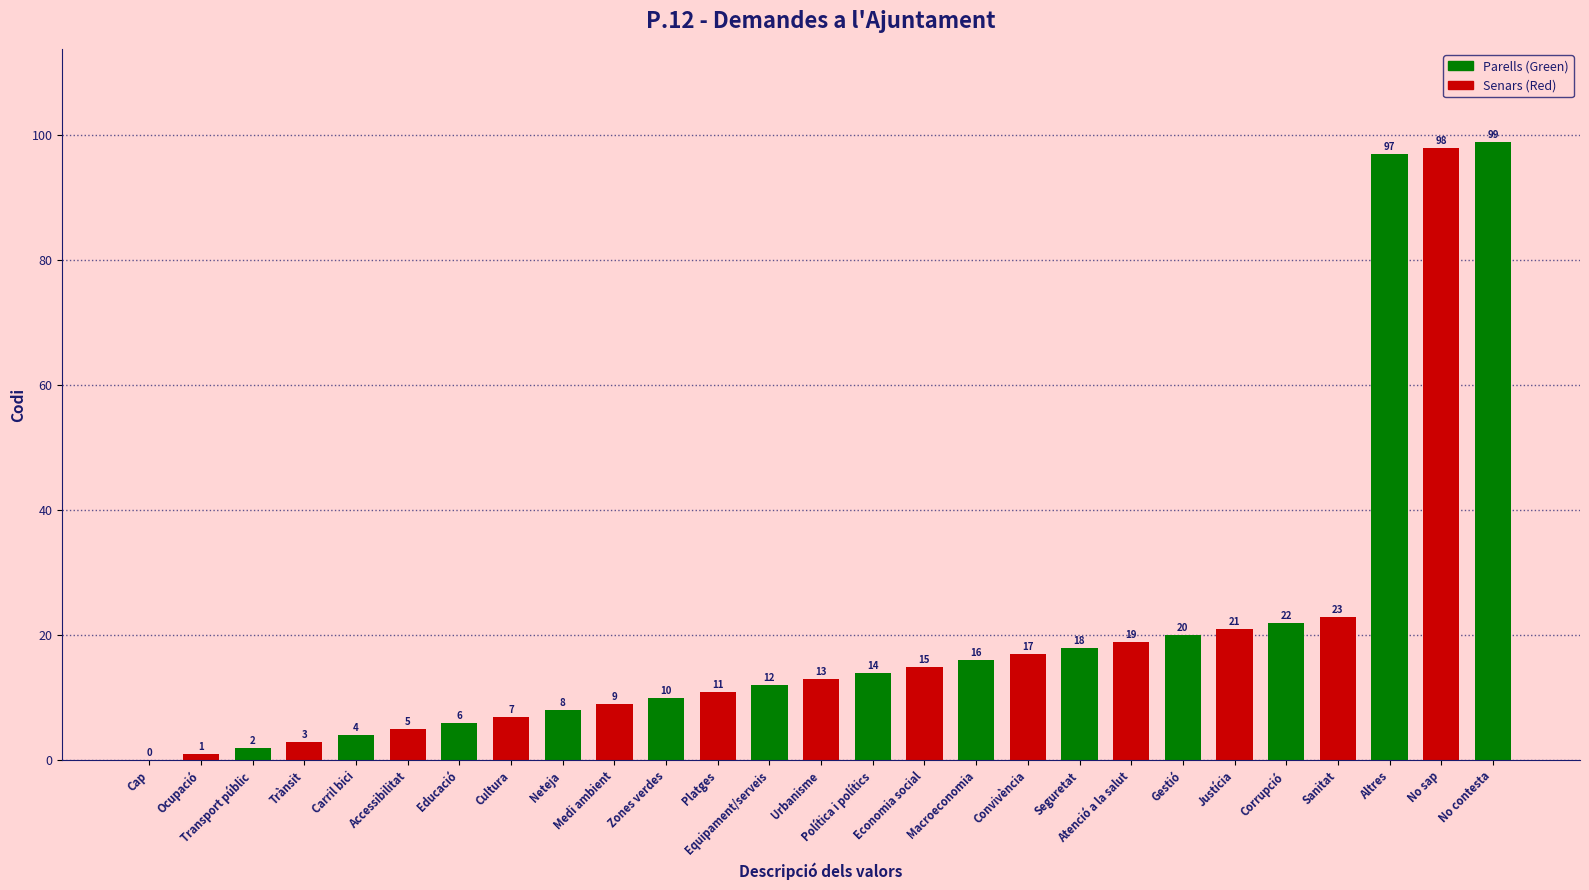

Rank the categories by value from highest to lowest.

No contesta, No sap, Altres, Sanitat, Corrupció, Justícia, Gestió, Atenció a la salut, Seguretat, Convivència, Macroeconomia, Economia social, Política i polítics, Urbanisme, Equipament/serveis, Platges, Zones verdes, Medi ambient, Neteja, Cultura, Educació, Accessibilitat, Carril bici, Trànsit, Transport públic, Ocupació, Cap